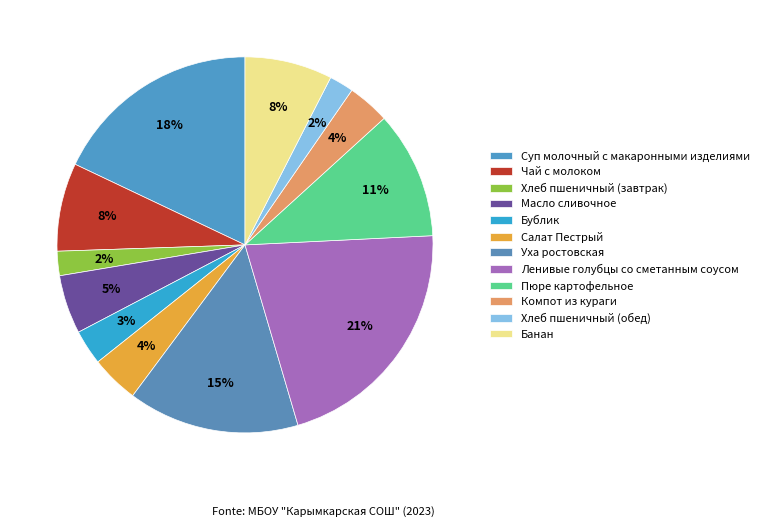

Does any single category account for the majority?

No